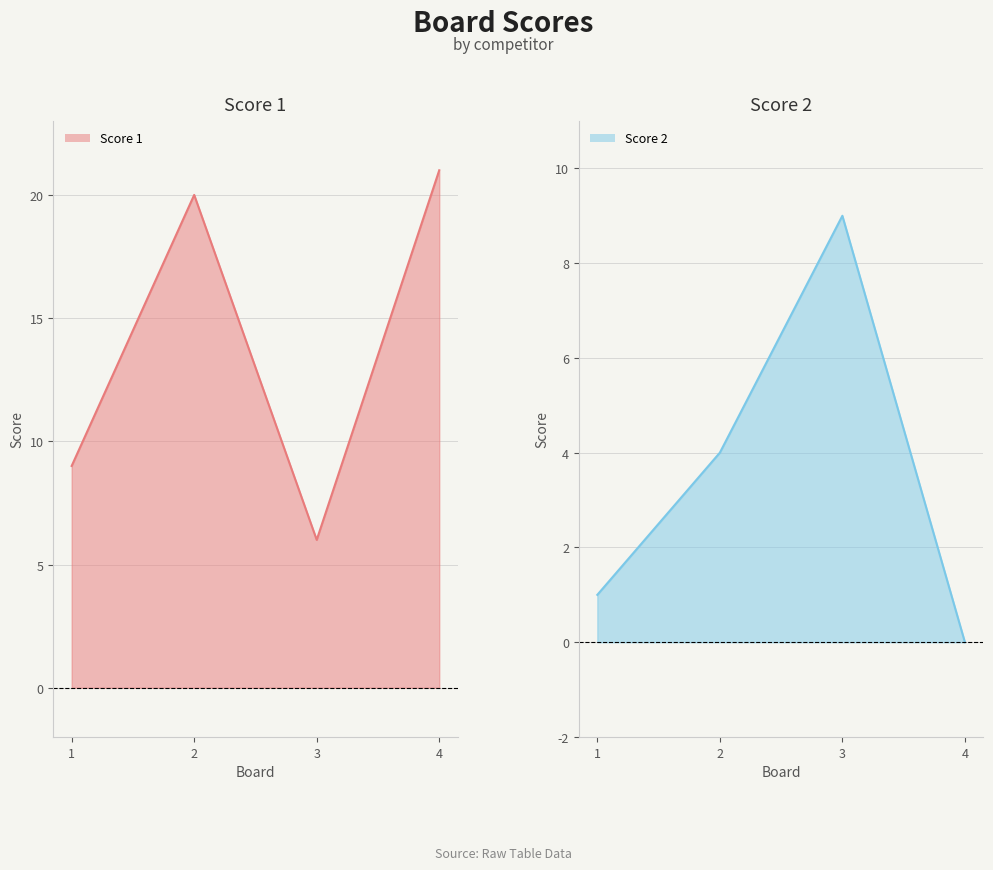

Which series ends up on top after the final intersection of Score 1 and Score 2?

Score 1